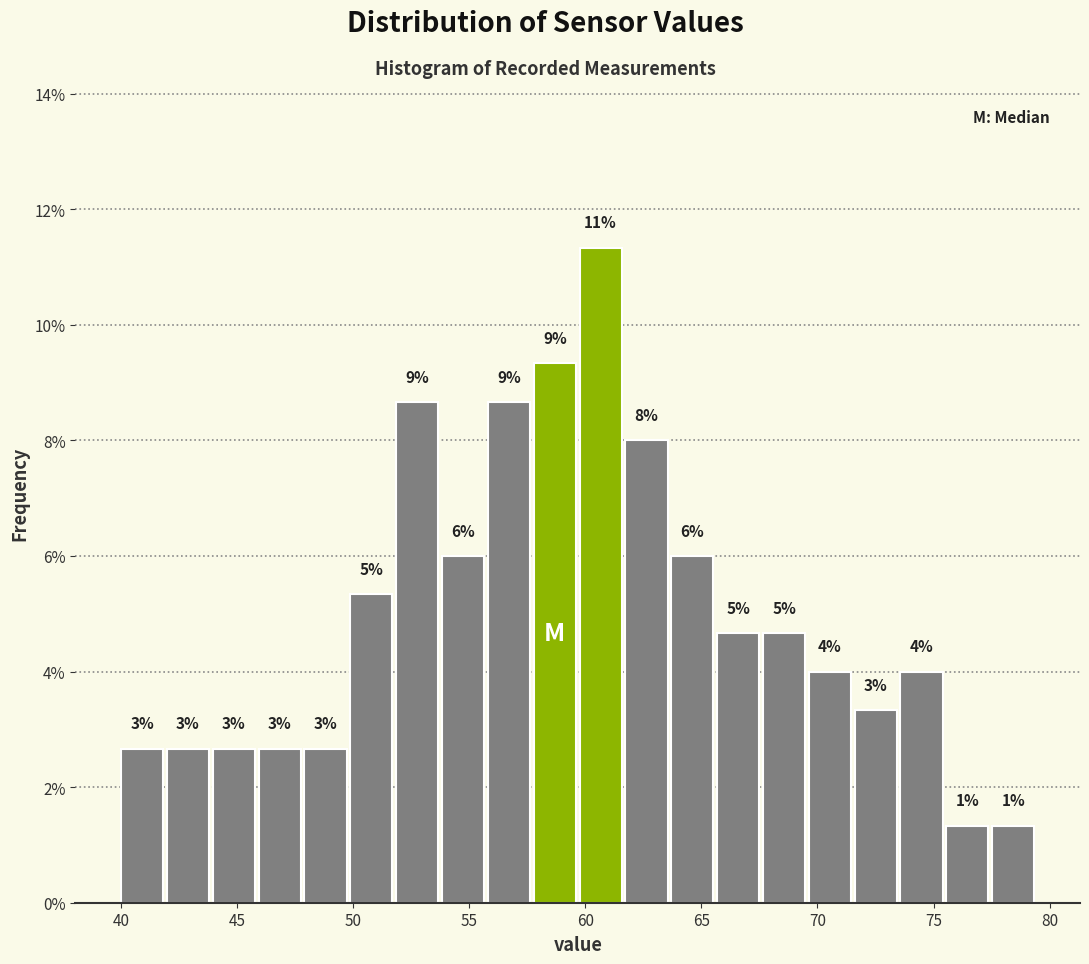

Read against the x-axis, roughly where is the centre of the tallest bar?

60.5